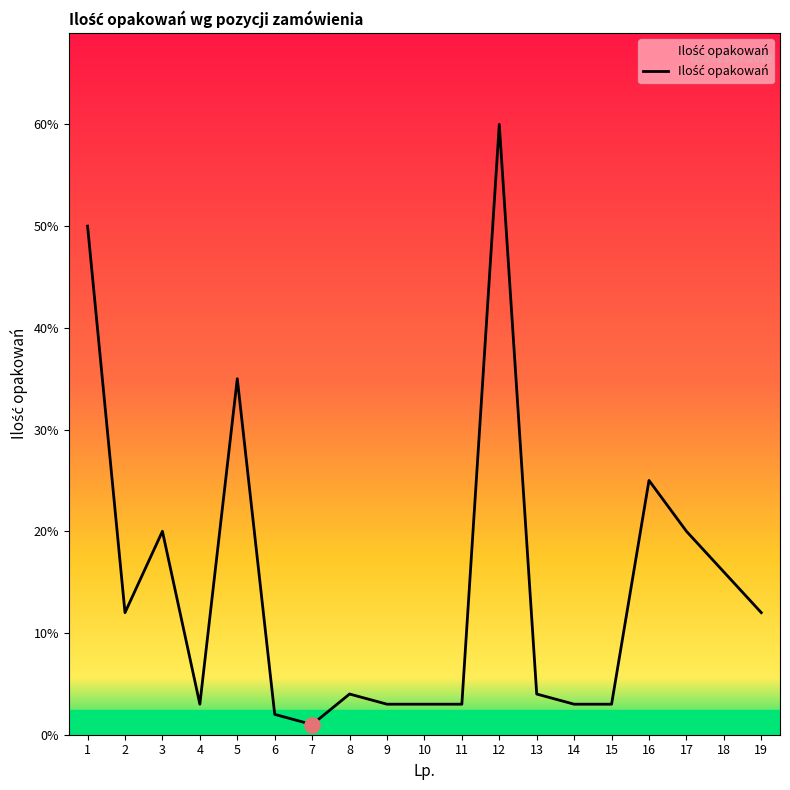

Approximately how many times larger is the value at 1 compared to 7?

50.0